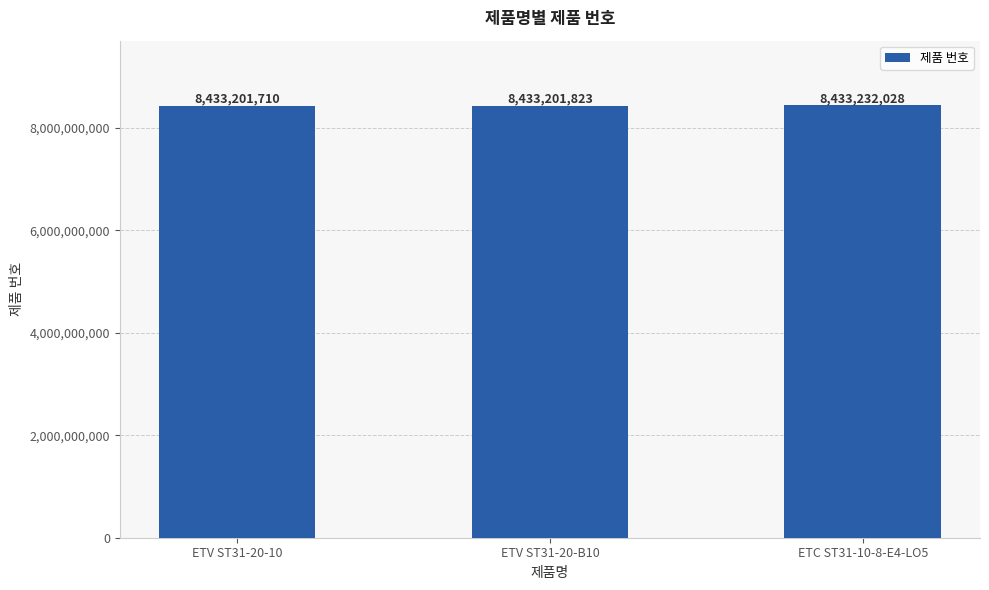

How many data points are less than 8433201823?

1